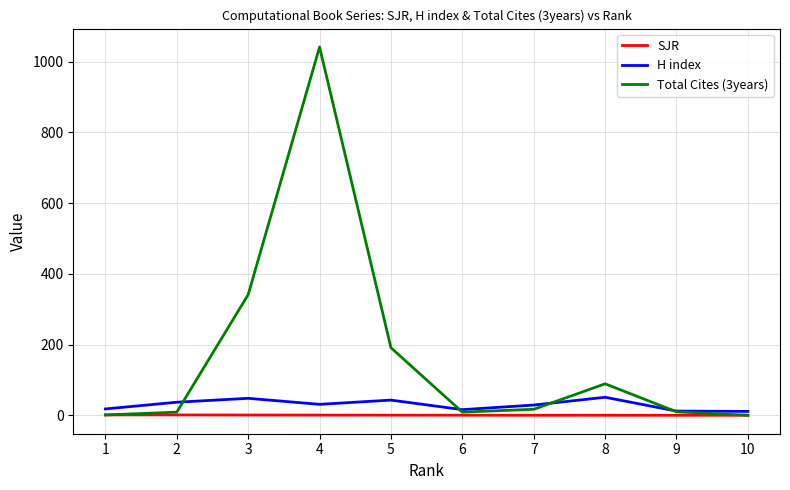

Which series has the largest total across all categories?

Total Cites (3years)